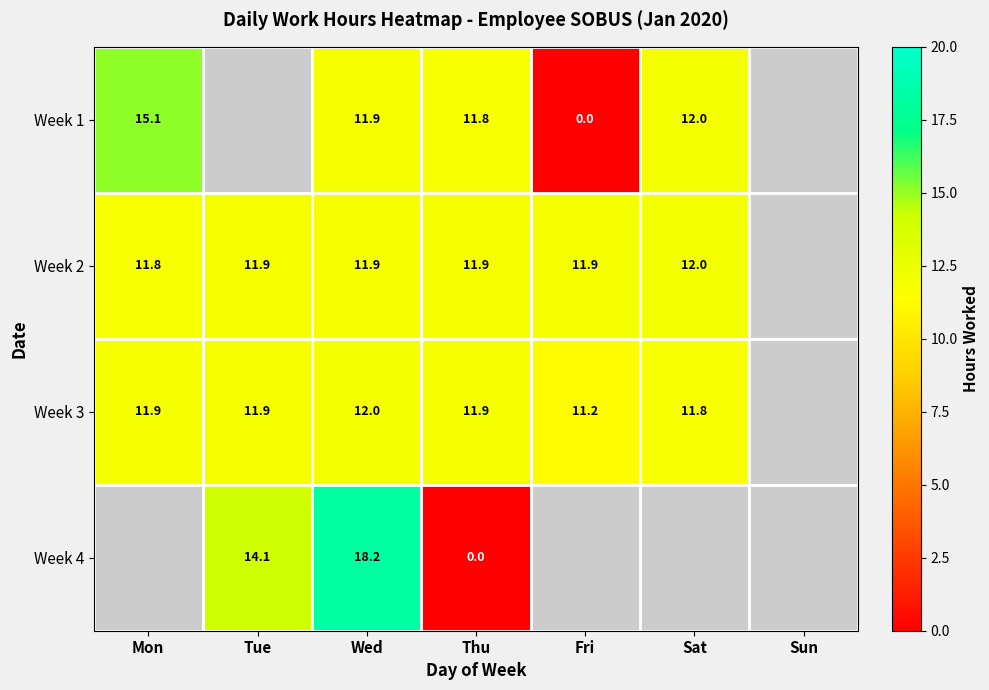

What is the difference between the Week 2 values at Tue and Mon?

0.1